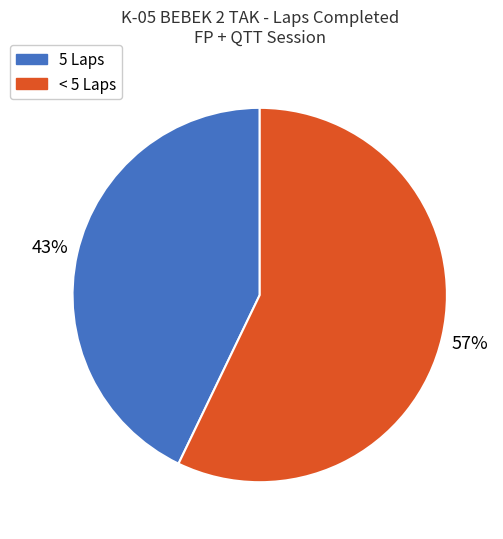

To the nearest percent, what is the average slice percentage?

50%